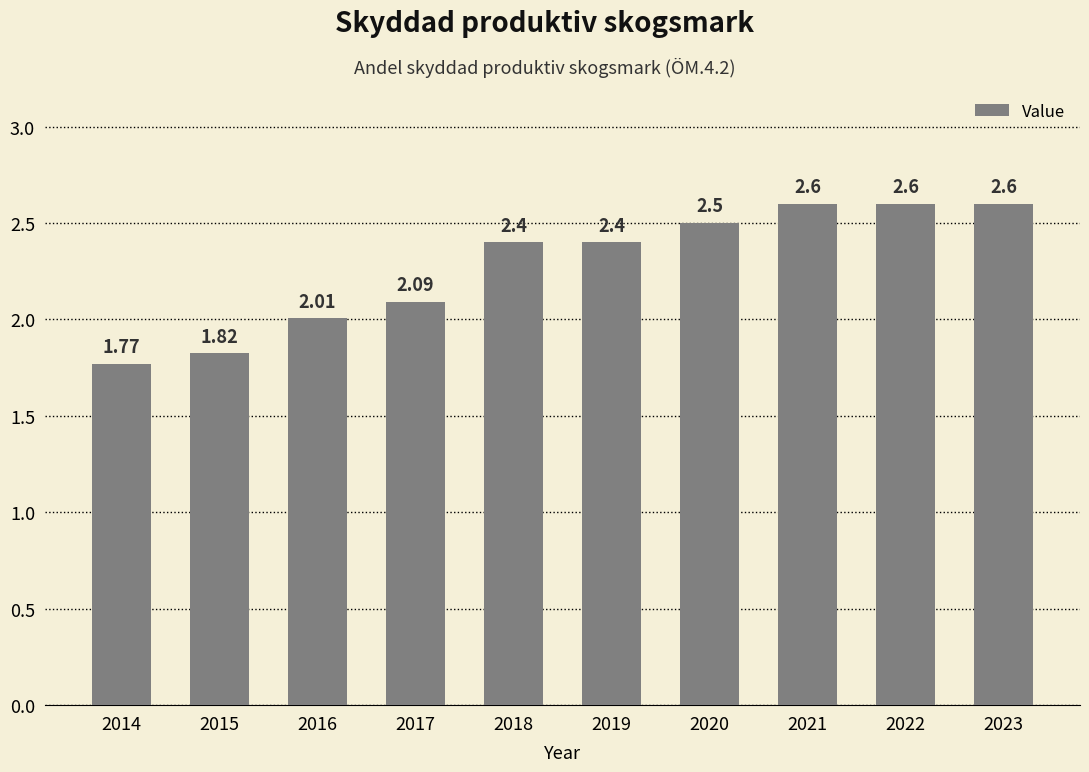

What is the difference between the maximum and minimum values?

0.8